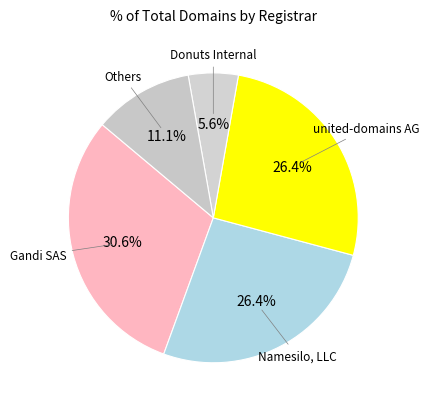

Combined, do Donuts Internal and Gandi SAS account for over 50%?

No